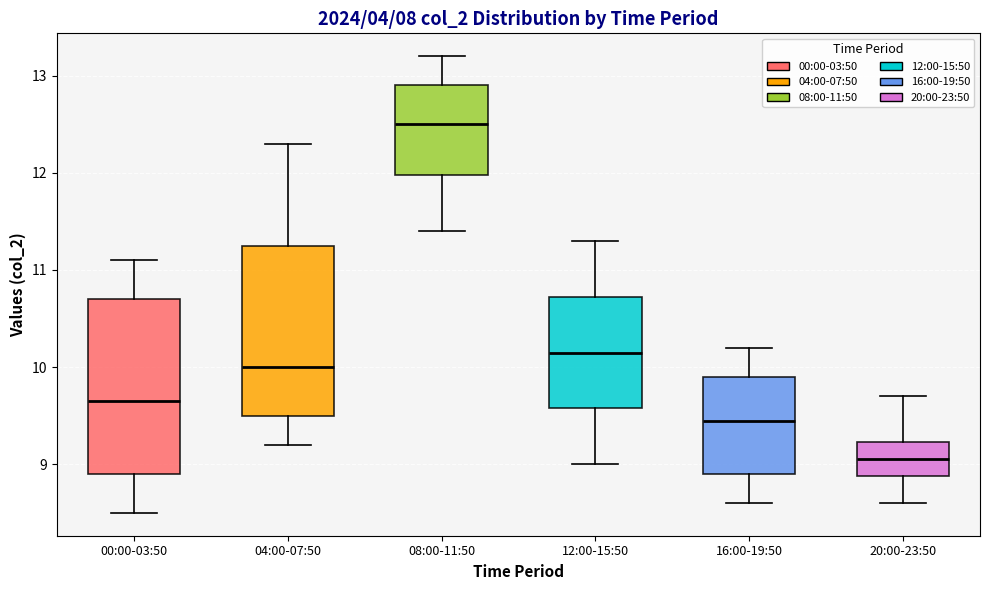

Reading left to right, read every box against the y-axis: the position of its median line, the range the box covers, and the ends of its whiskers. The values are not printed on the chart, so give them approximately, as read against the axis.

00:00-03:50: median 9.7, box 8.9 to 10.7, whiskers 8.5 to 11.1
04:00-07:50: median 10.0, box 9.5 to 11.3, whiskers 9.2 to 12.3
08:00-11:50: median 12.5, box 12.0 to 12.9, whiskers 11.4 to 13.2
12:00-15:50: median 10.2, box 9.6 to 10.7, whiskers 9.0 to 11.3
16:00-19:50: median 9.5, box 8.9 to 9.9, whiskers 8.6 to 10.2
20:00-23:50: median 9.1, box 8.9 to 9.2, whiskers 8.6 to 9.7